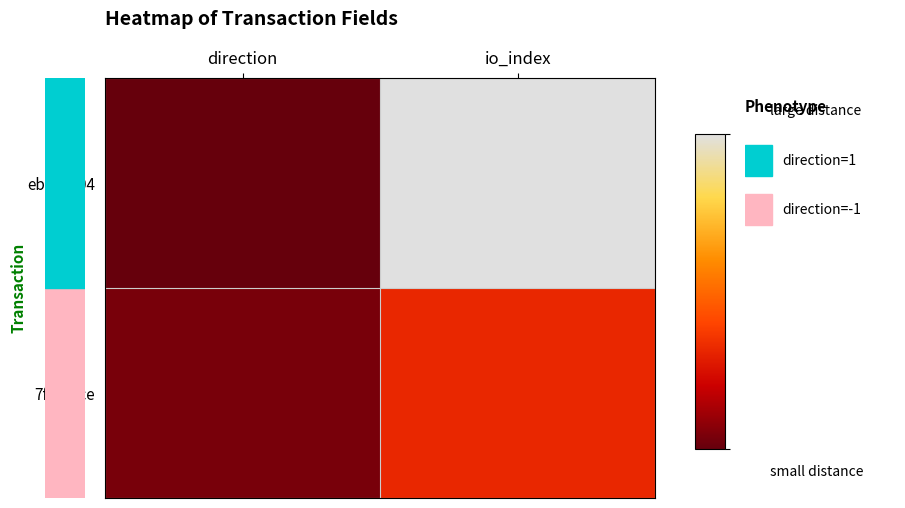

Reading left to right, extract all data points from this chart.

ebe81c04: direction=-1	io_index=53
7fdf2ece: direction=1	io_index=16